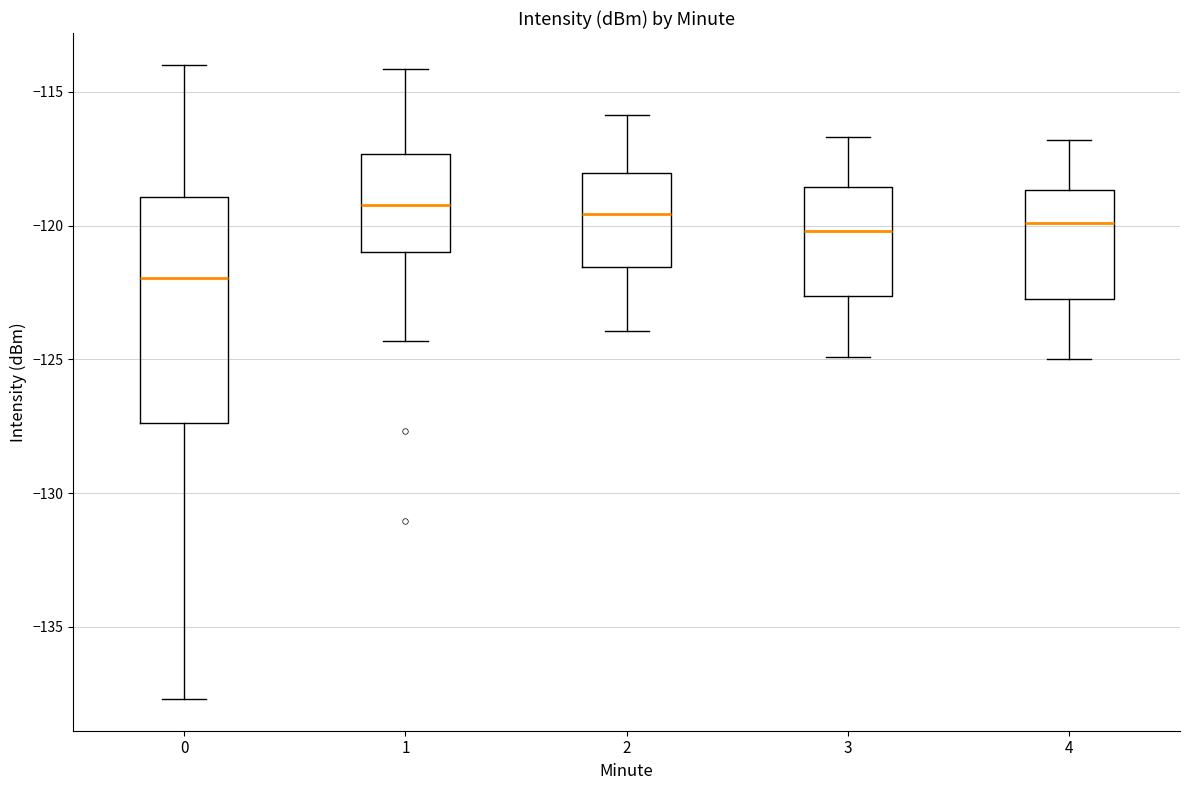

Where is the lower edge of the box at x = 0 on the y-axis? The values are not printed on the chart, so give them approximately, as read against the axis.

-127.5